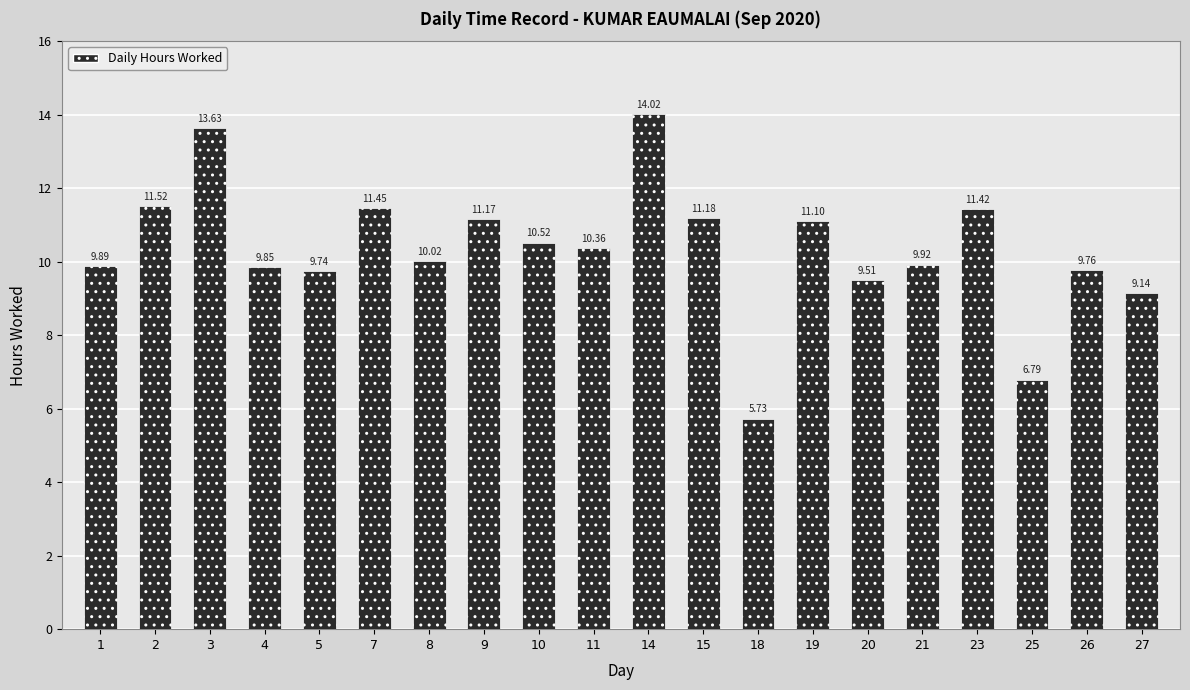

List the labels in order of value, smallest first.

18, 25, 27, 20, 5, 26, 4, 1, 21, 8, 11, 10, 19, 9, 15, 23, 7, 2, 3, 14